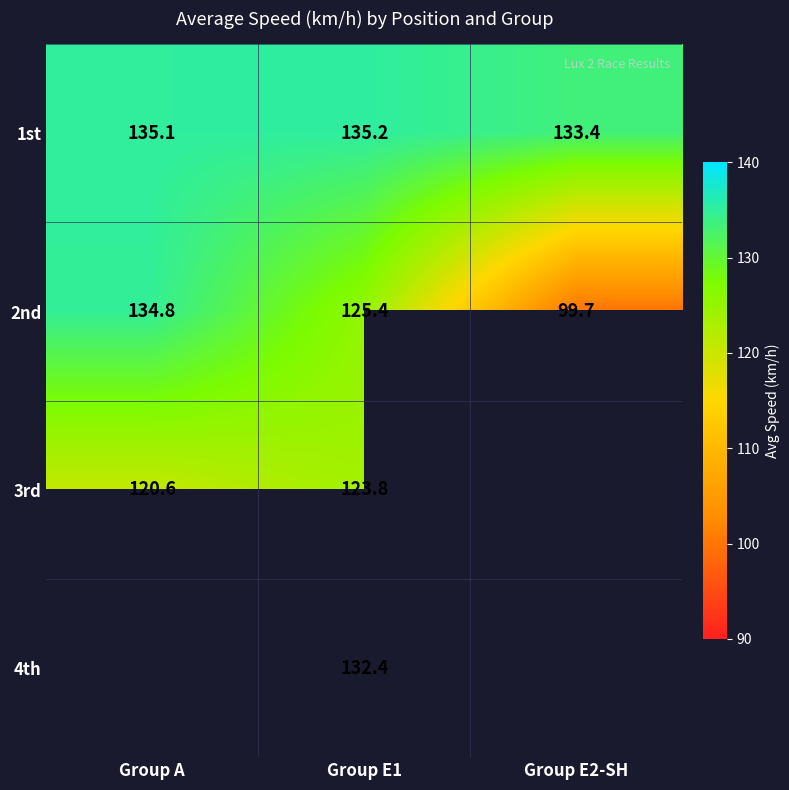

Is the value of 4th at Group E1 greater than the value of 2nd at Group E2-SH?

Yes